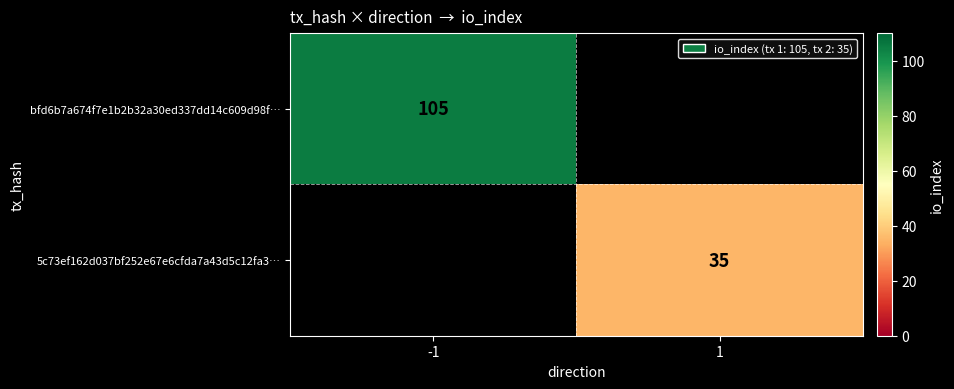

Is it true that 5c73ef162d037bf252e67e6cfda7a43d5c12fa3… equals 52 at 1?

False